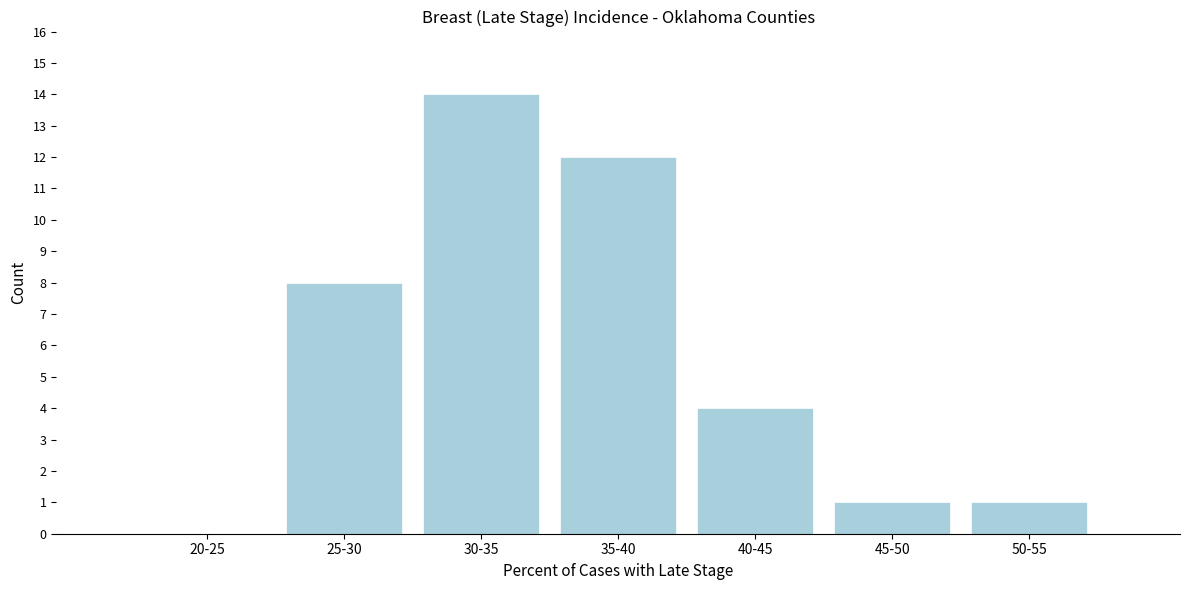

Reading left to right, what are all the values shown in this chart?

20-25=0	25-30=8	30-35=14	35-40=12	40-45=4	45-50=1	50-55=1